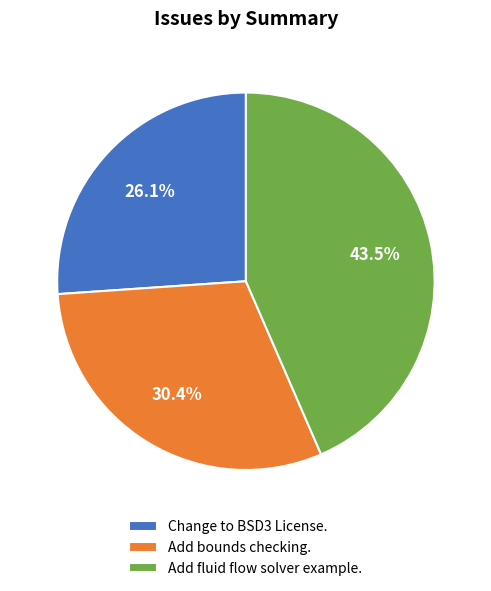

Is Add bounds checking. the majority of the pie?

No